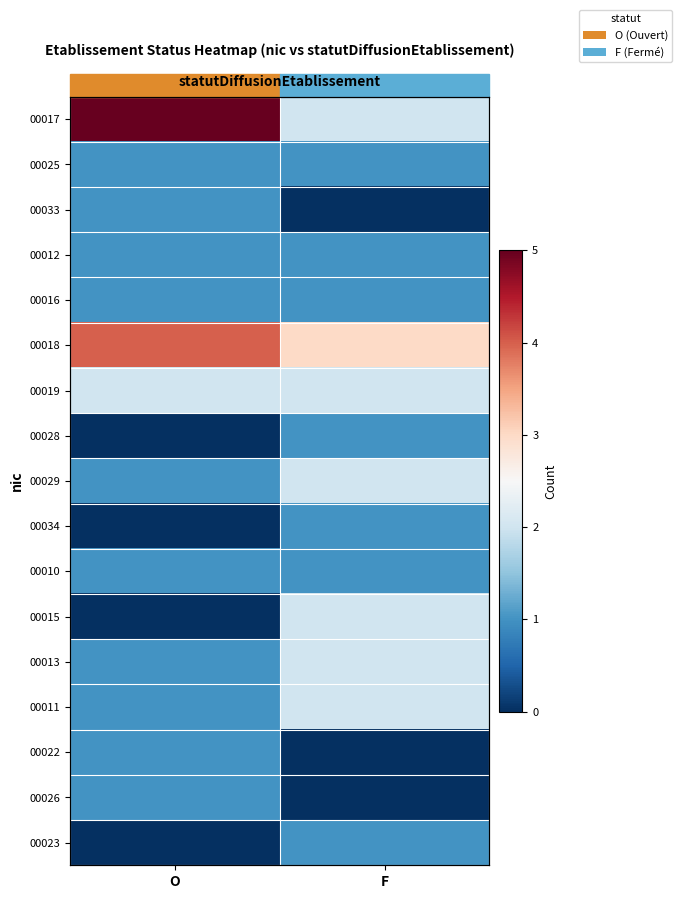

Is the value of 00011 at F greater than the value of 00023 at O?

Yes